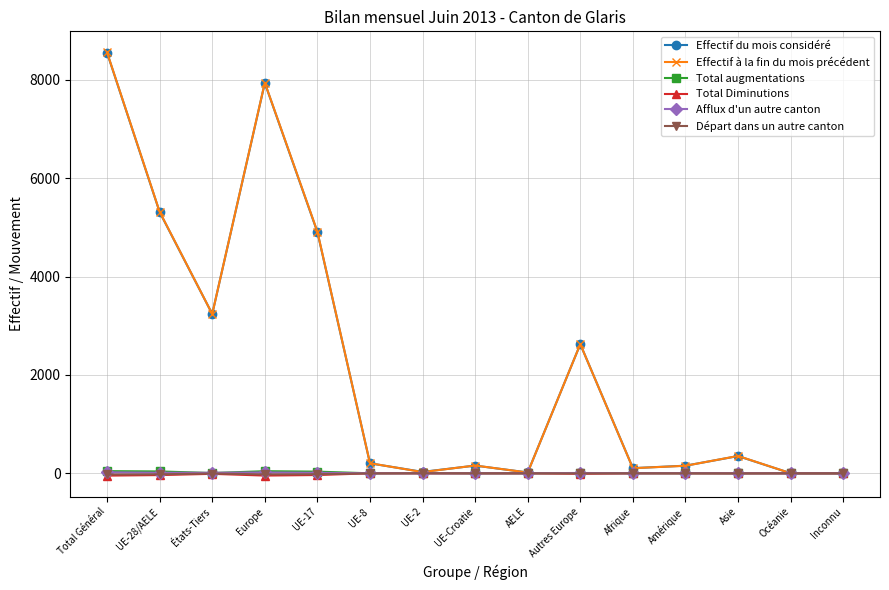

Which series has the widest spread of values?

Effectif à la fin du mois précédent